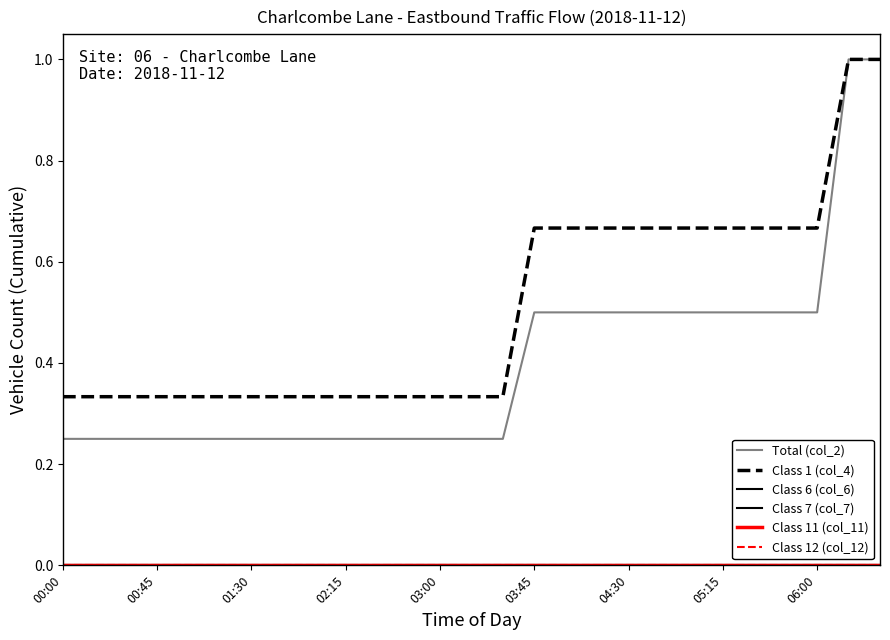

What is the sum of all Total (col_2) values?

10.8